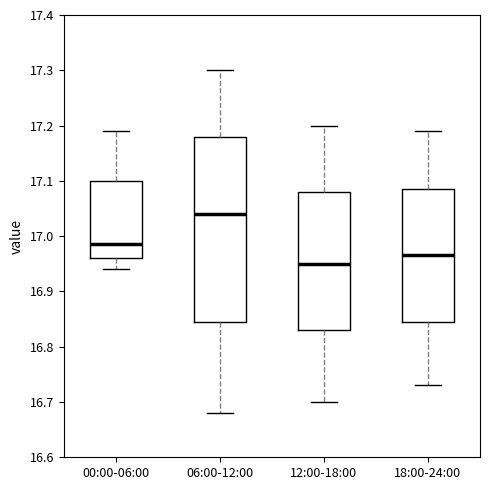

Reading left to right, read every box against the y-axis: the position of its median line, the range the box covers, and the ends of its whiskers. The values are not printed on the chart, so give them approximately, as read against the axis.

00:00-06:00: median 16.99, box 16.96 to 17.10, whiskers 16.94 to 17.19
06:00-12:00: median 17.04, box 16.85 to 17.18, whiskers 16.68 to 17.30
12:00-18:00: median 16.95, box 16.83 to 17.08, whiskers 16.70 to 17.20
18:00-24:00: median 16.97, box 16.85 to 17.09, whiskers 16.73 to 17.19